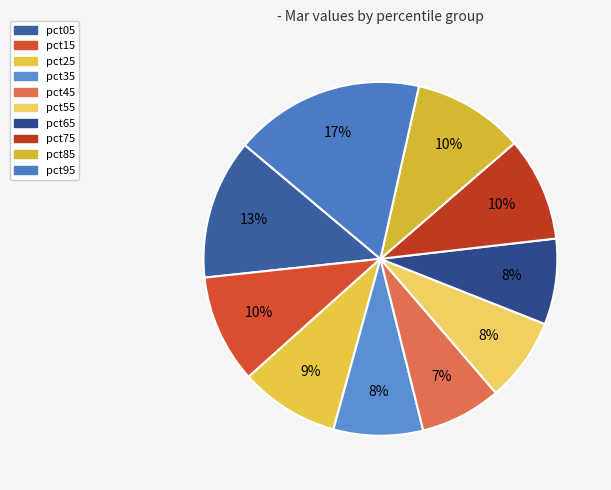

To the nearest percent, what is the average slice percentage?

10%